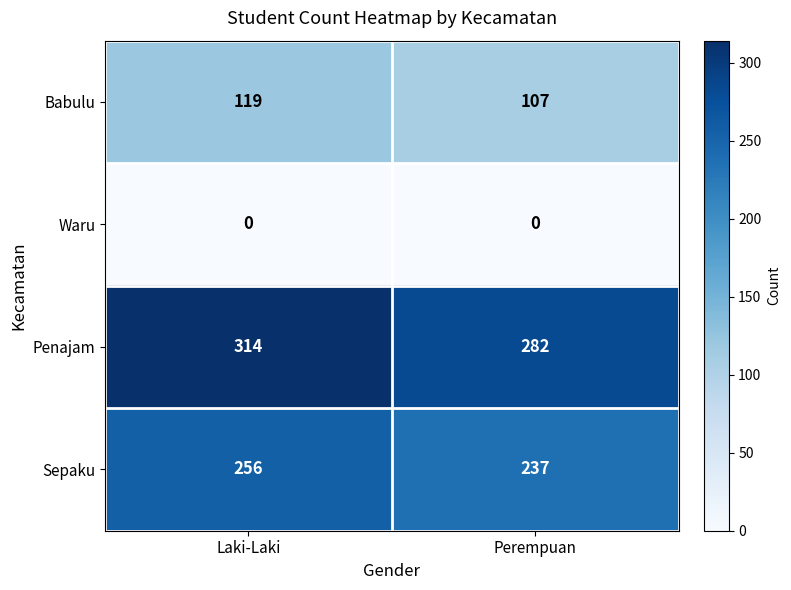

Reading left to right, transcribe all the data shown in this chart.

Babulu: 119	107
Waru: 0	0
Penajam: 314	282
Sepaku: 256	237